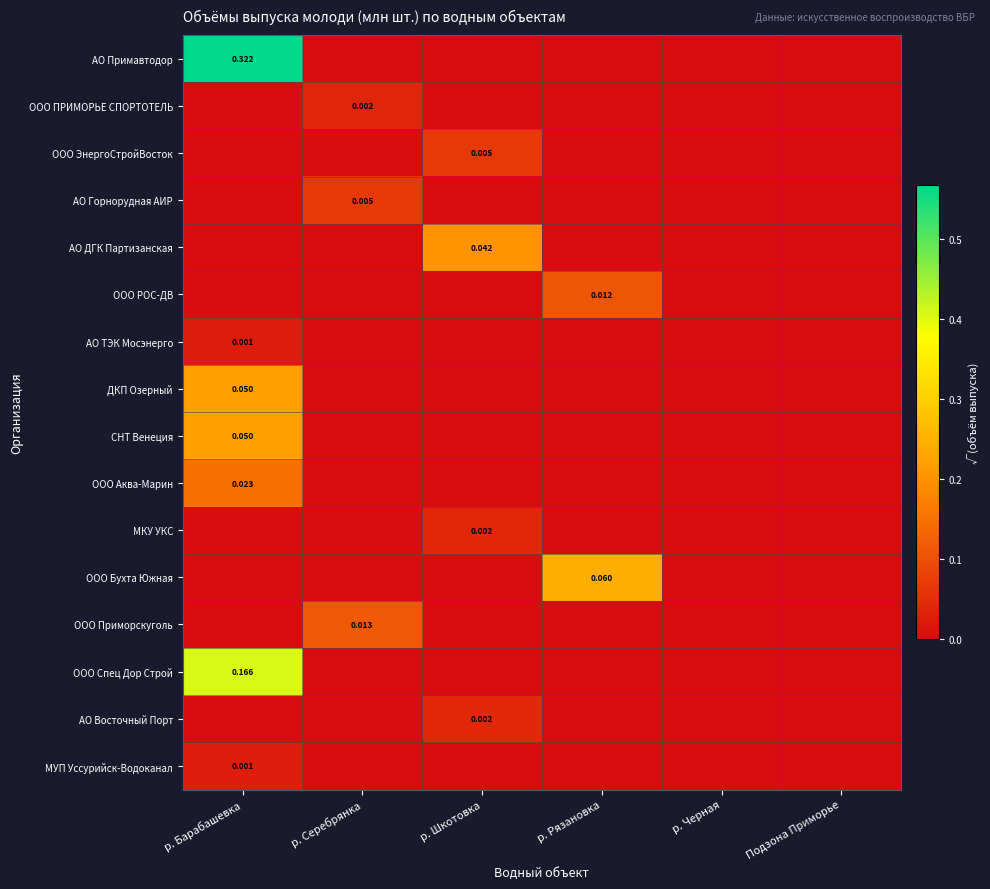

At р. Черная, list the series in order from largest to smallest.

АО Примавтодор, ООО ПРИМОРЬЕ СПОРТОТЕЛЬ, ООО ЭнергоСтройВосток, АО Горнорудная АИР, АО ДГК Партизанская, ООО РОС-ДВ, АО ТЭК Мосэнерго, ДКП Озерный, СНТ Венеция, ООО Аква-Марин, МКУ УКС, ООО Бухта Южная, ООО Приморскуголь, ООО Спец Дор Строй, АО Восточный Порт, МУП Уссурийск-Водоканал